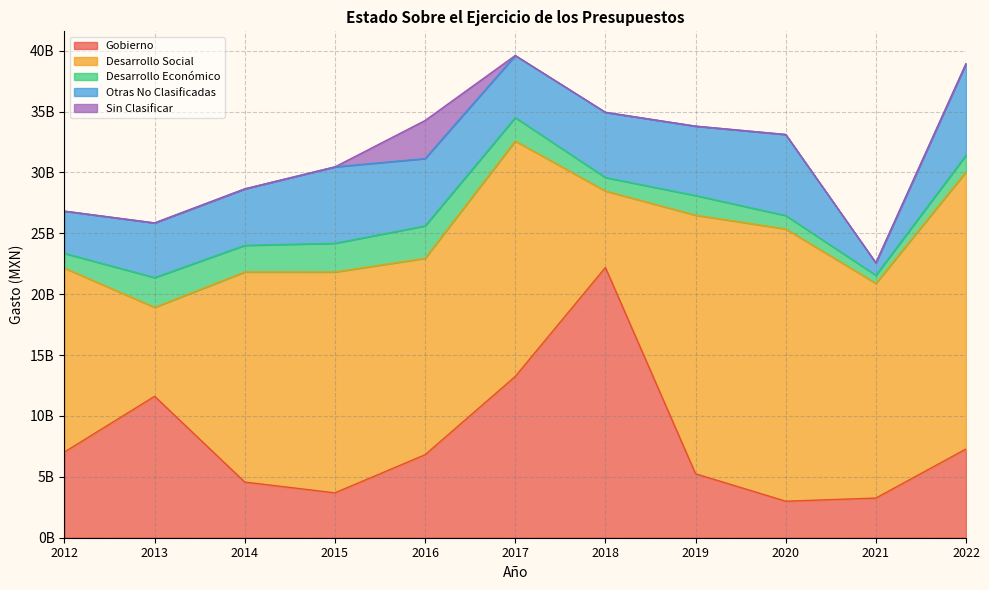

At which category is the sum across all series the highest?

2017